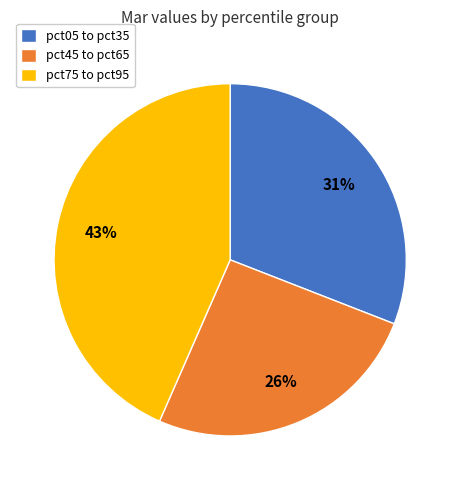

Is the sum of pct05 to pct35 and pct75 to pct95 greater than half?

Yes